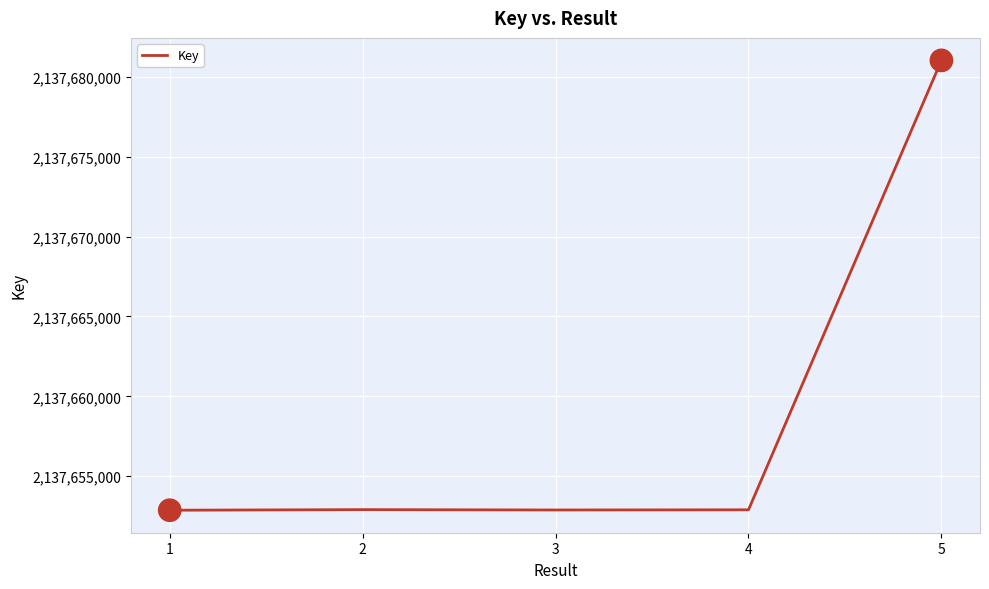

The chart shows a value of 2137652866 at 1. True or false?

True